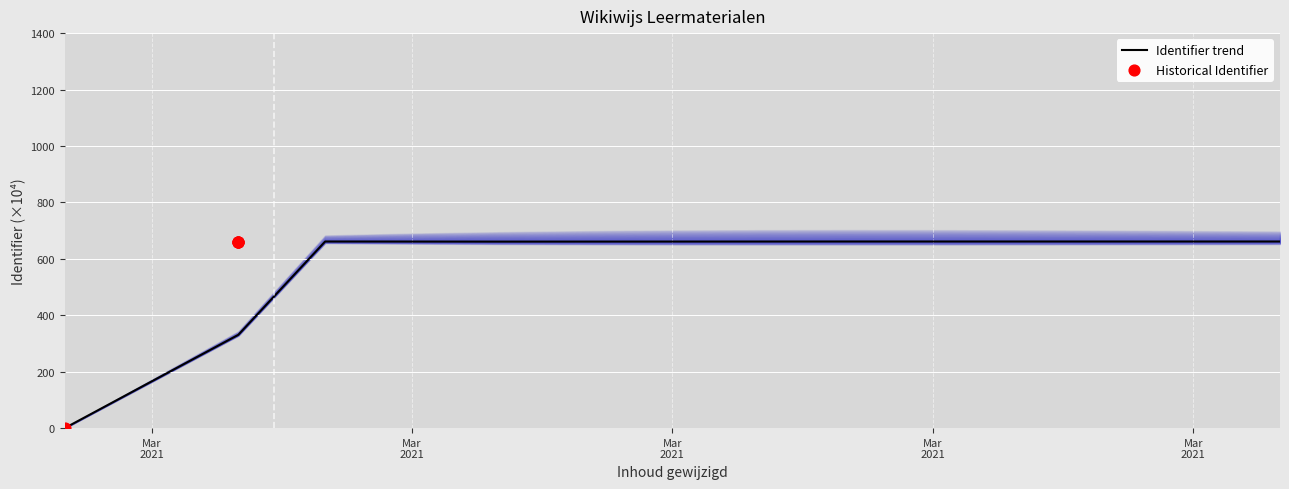

Which has a higher value, 2021-03-08 10:00 or 2021-03-08 10:01?

2021-03-08 10:01